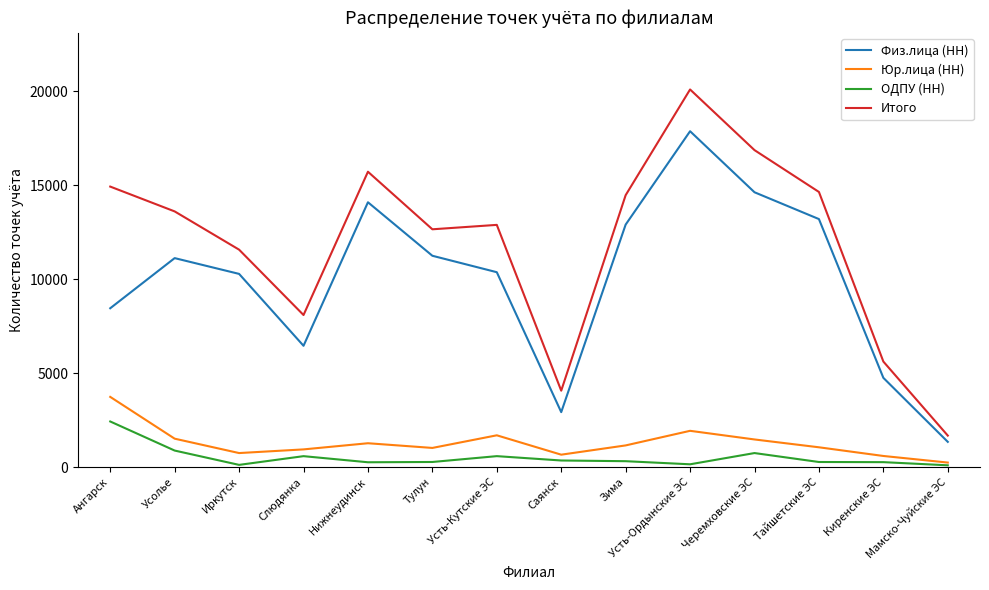

How many interior local valleys does the Итого series have?

3